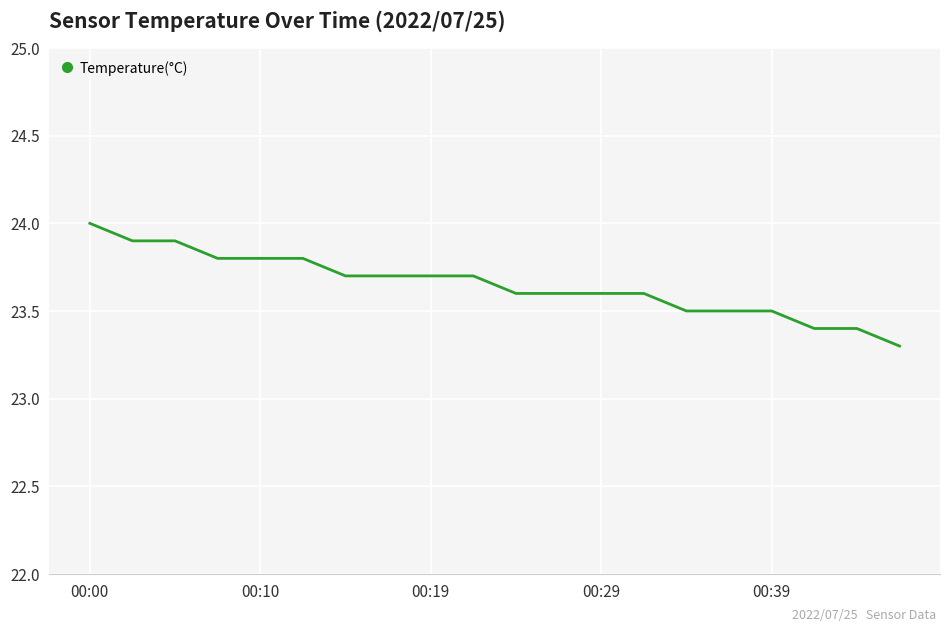

Does the chart have visible grid lines?

Yes